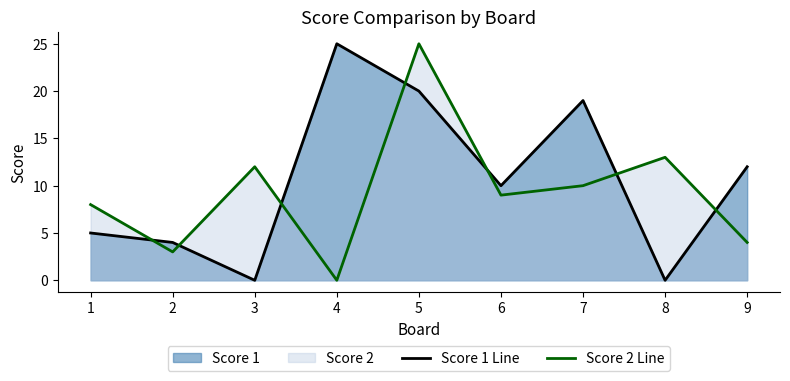

How many interior local valleys does the Score 2 Line series have?

3